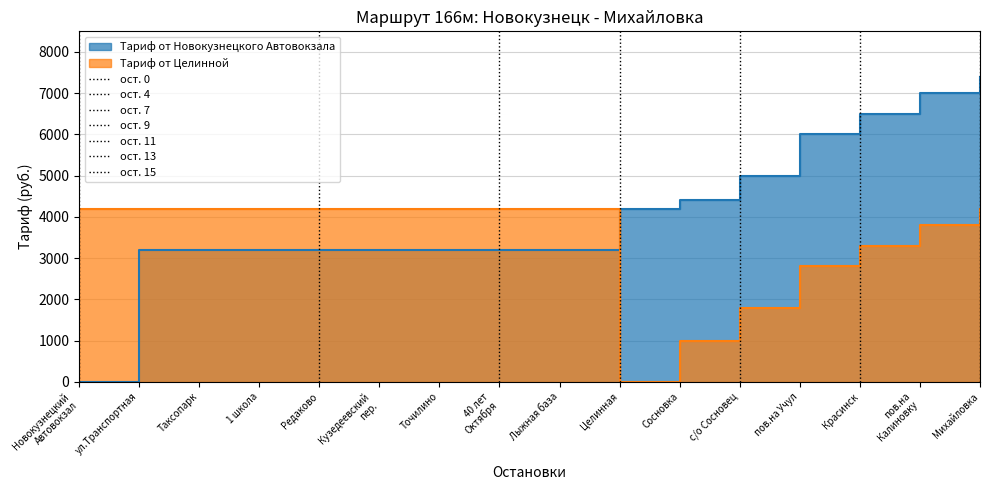

How many intersections are there between Тариф от Новокузнецкого Автовокзала and Тариф от Целинной?

1